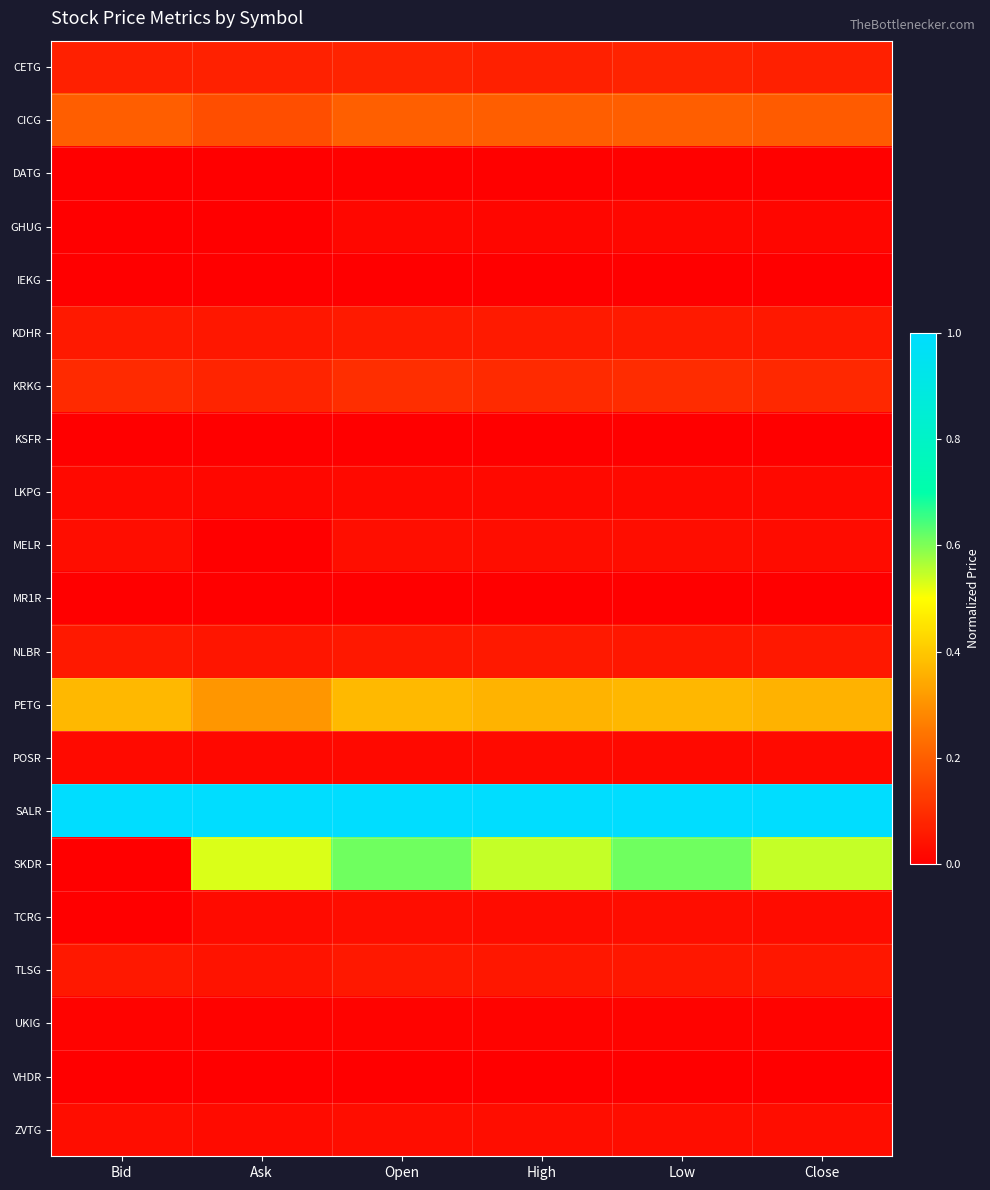

What is the maximum value shown in the chart?

1.0